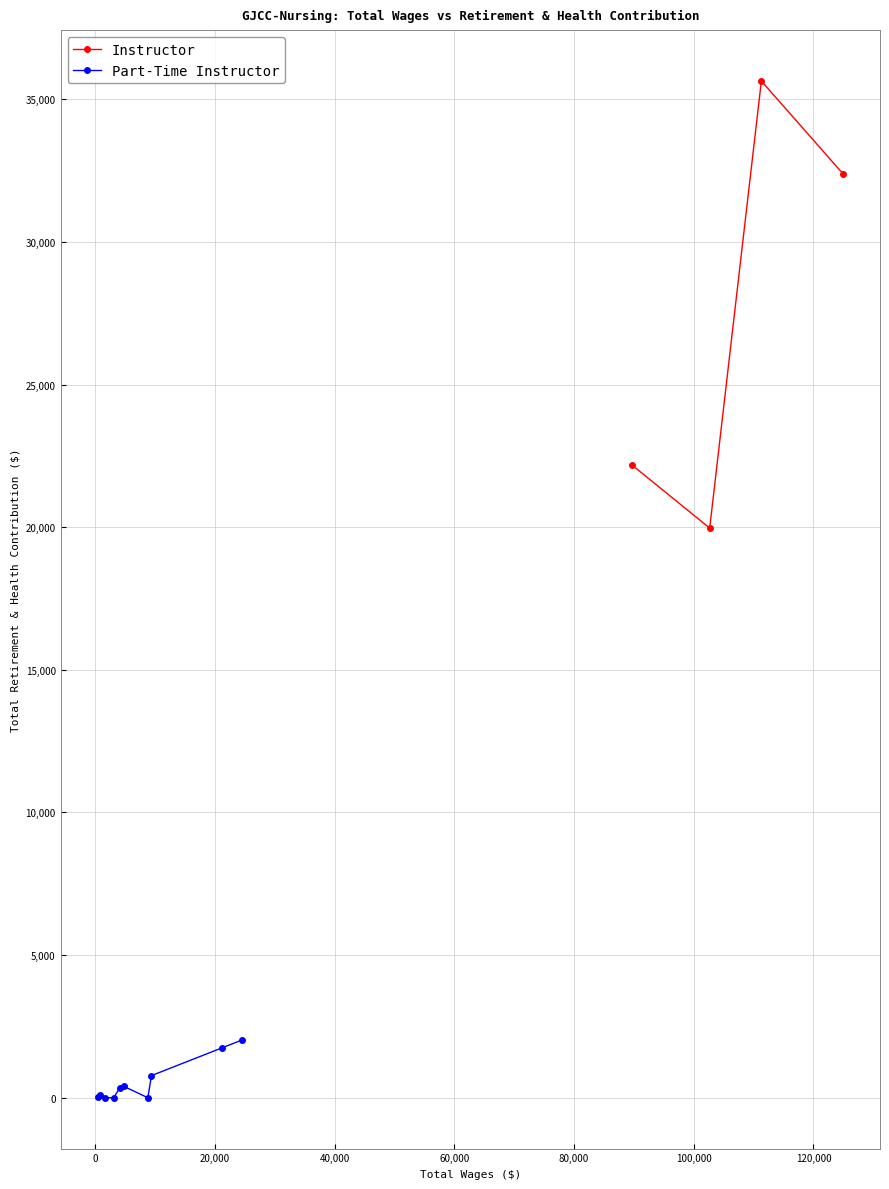

What is the lowest value of the Instructor series?

19968